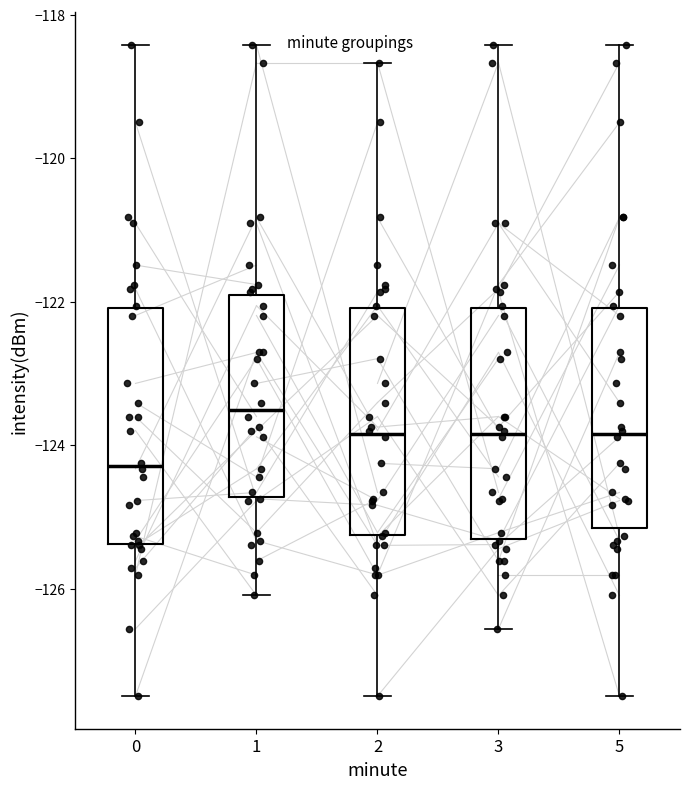

Which box has the highest median line?

1